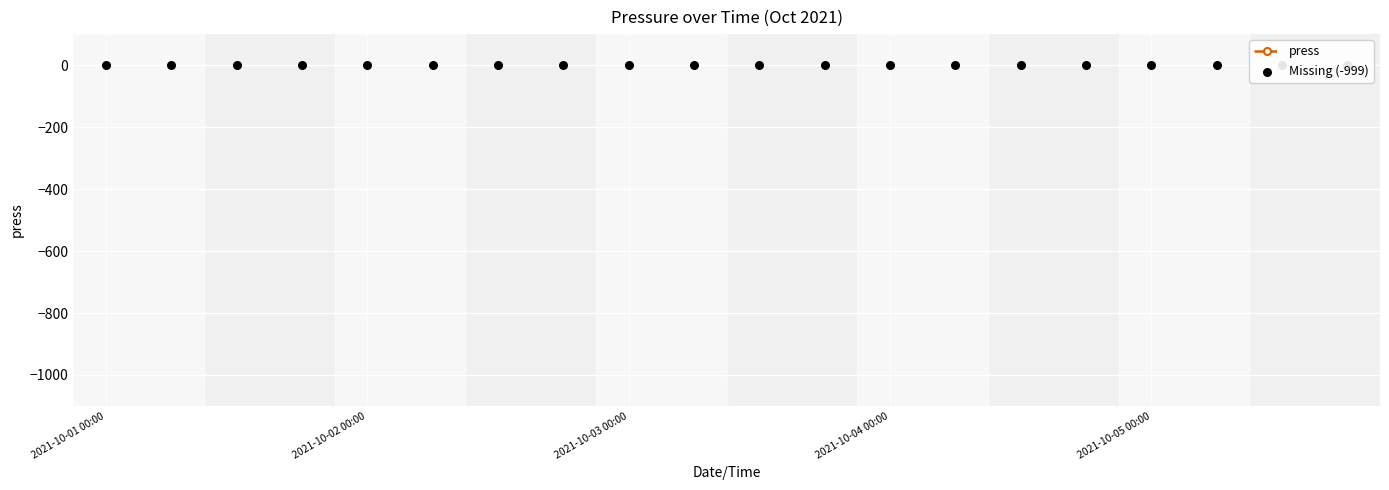

Is the value of Missing (-999) at 2021-10-02 00:00 greater than the value of press at 2021-10-03 00:00?

No